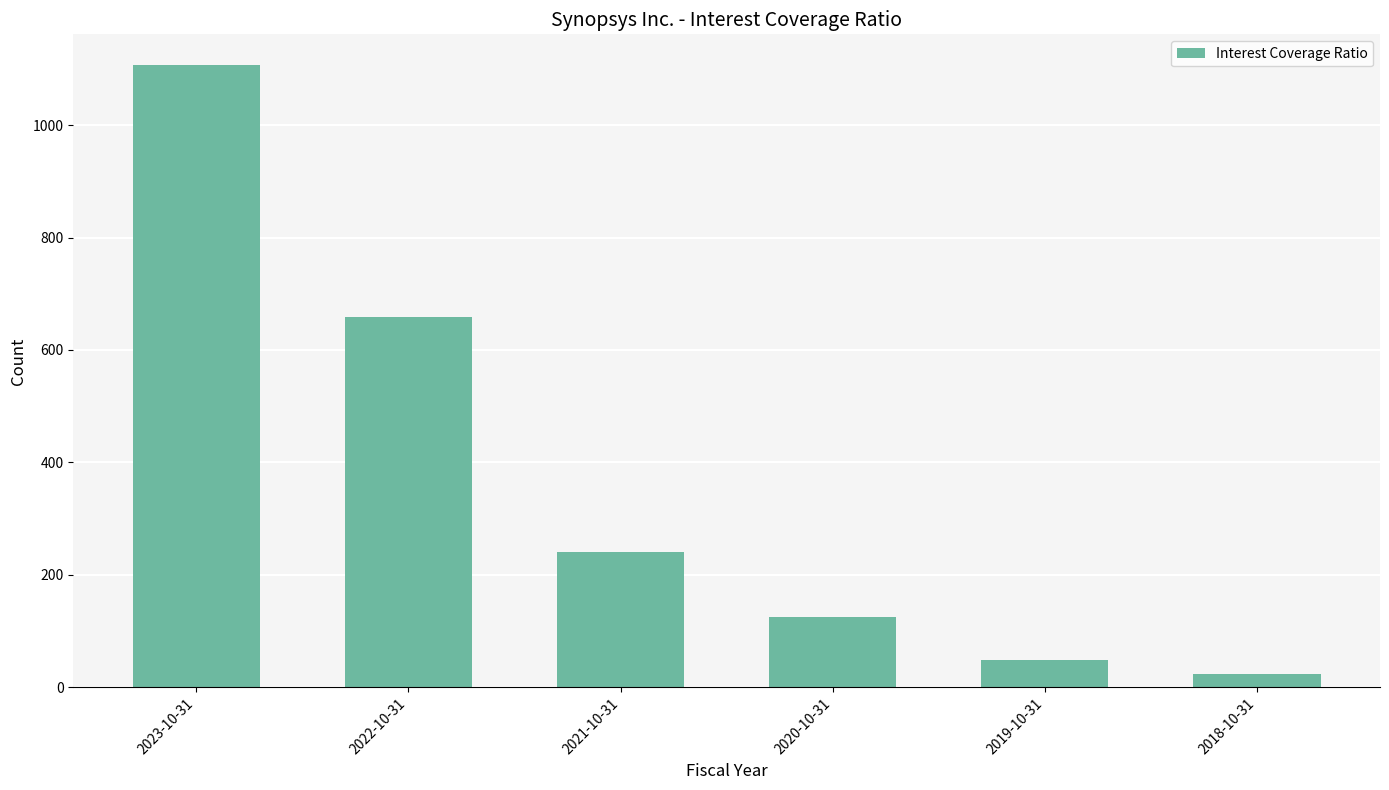

What position from the right is 2020-10-31?

3